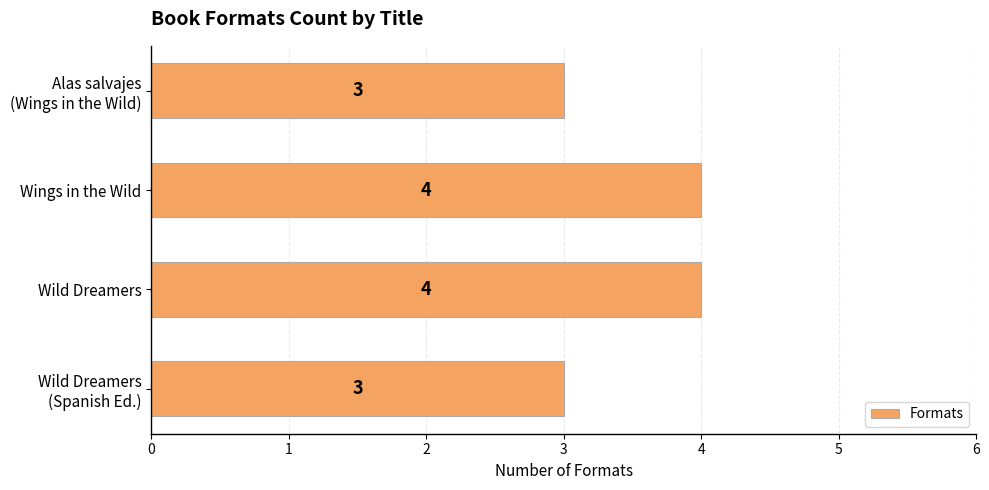

How many data points does each series have?

4